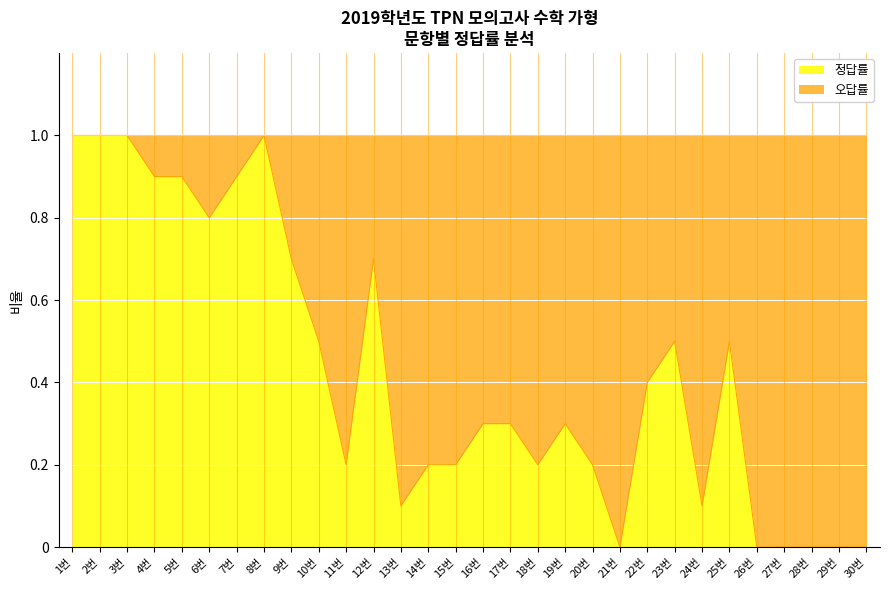

Reading left to right, extract all data points from this chart.

1.0	1.0	1.0	0.9	0.9	0.8	0.9	1.0	0.7	0.5	0.2	0.7	0.1	0.2	0.2	0.3	0.3	0.2	0.3	0.2	0.0	0.4	0.5	0.1	0.5	0.0	0.0	0.0	0.0	0.0